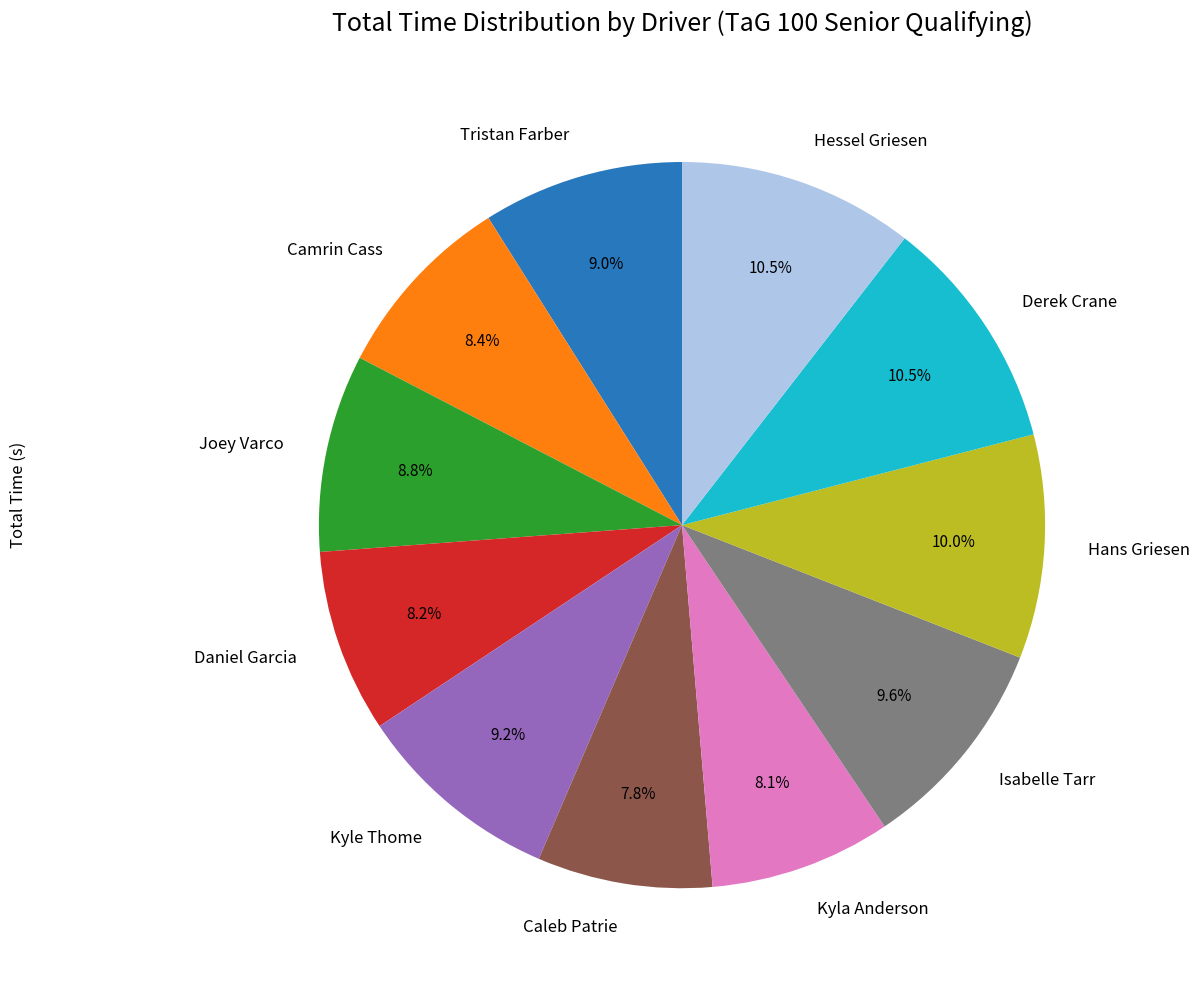

Between Joey Varco and Caleb Patrie, which is larger?

Joey Varco